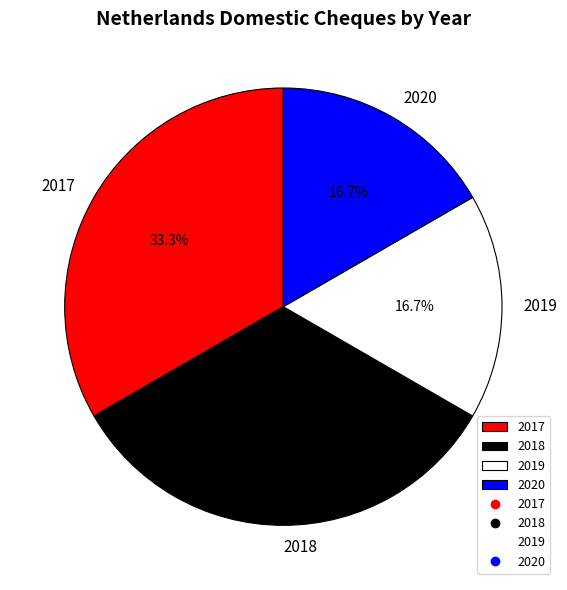

Combined, what portion of the pie is 2020 and 2017?

50.0%